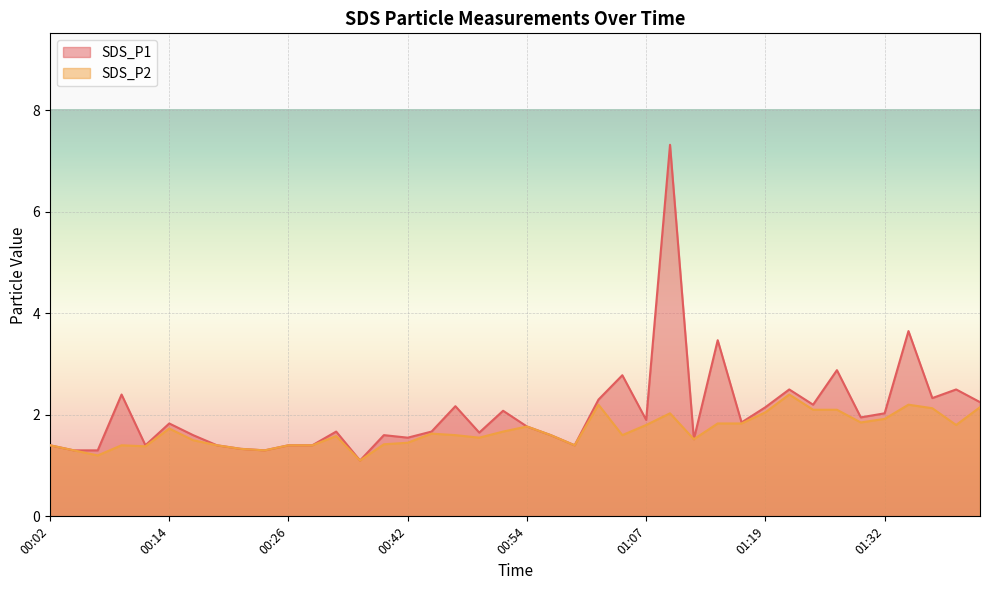

True or false: SDS_P1 and SDS_P2 intersect in this chart.

False